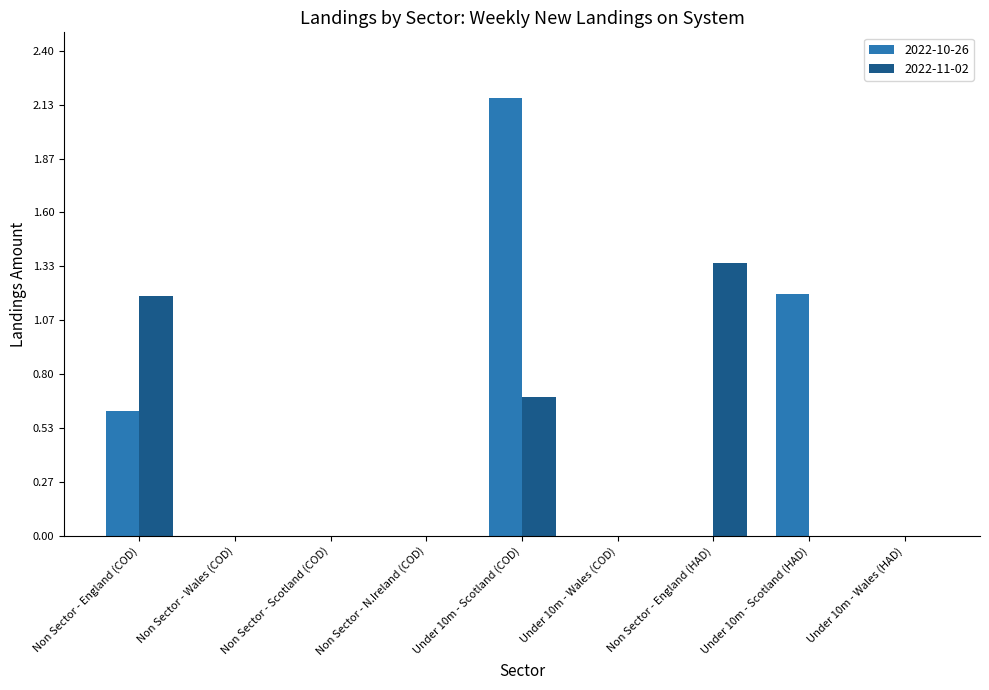

What are all the series names shown in the legend?

2022-10-26, 2022-11-02